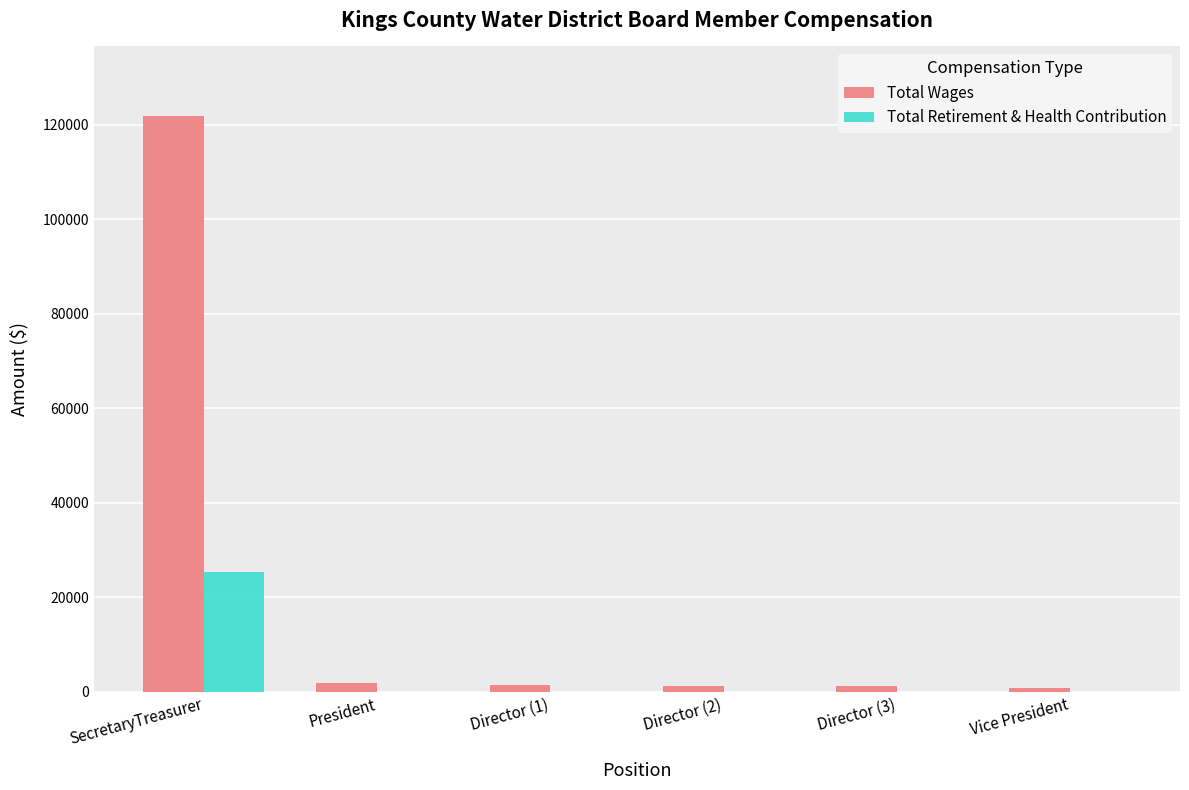

At which label does Total Retirement & Health Contribution reach its peak?

SecretaryTreasurer